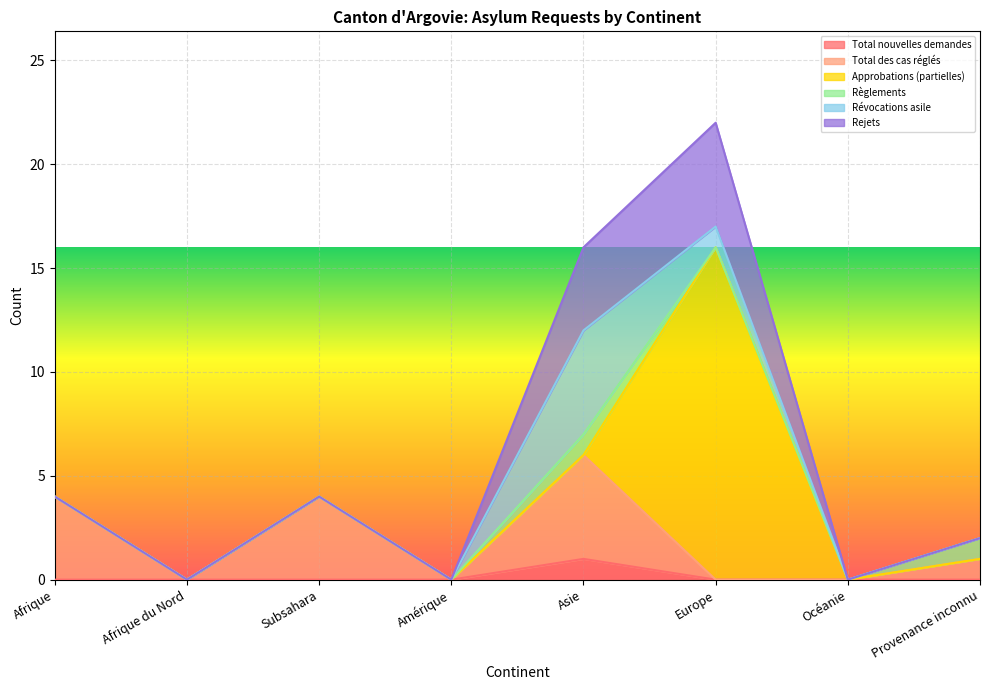

True or false: Approbations (partielles) has a value of 0 at Afrique.

True